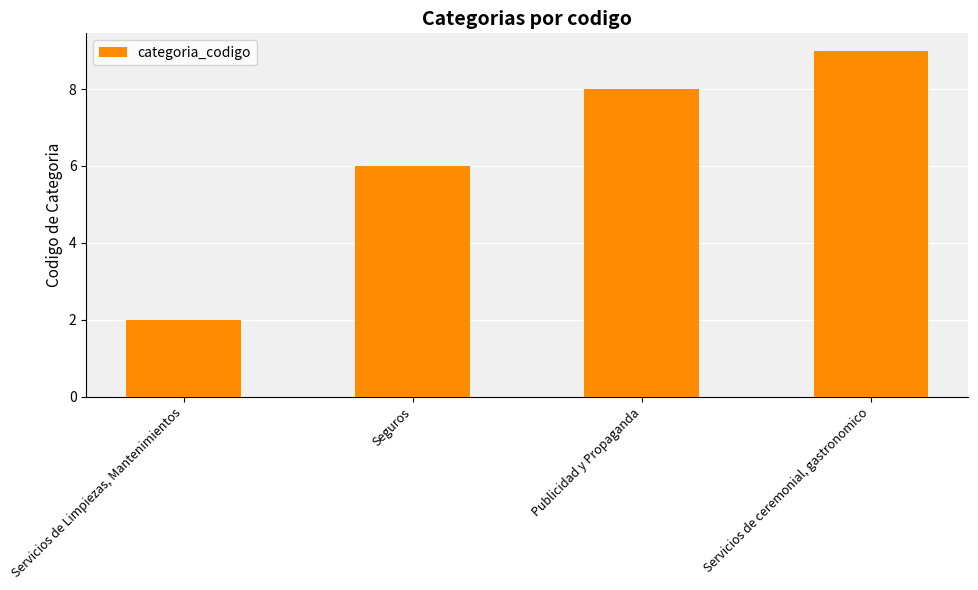

Count the values in the range 6 to 9.

3